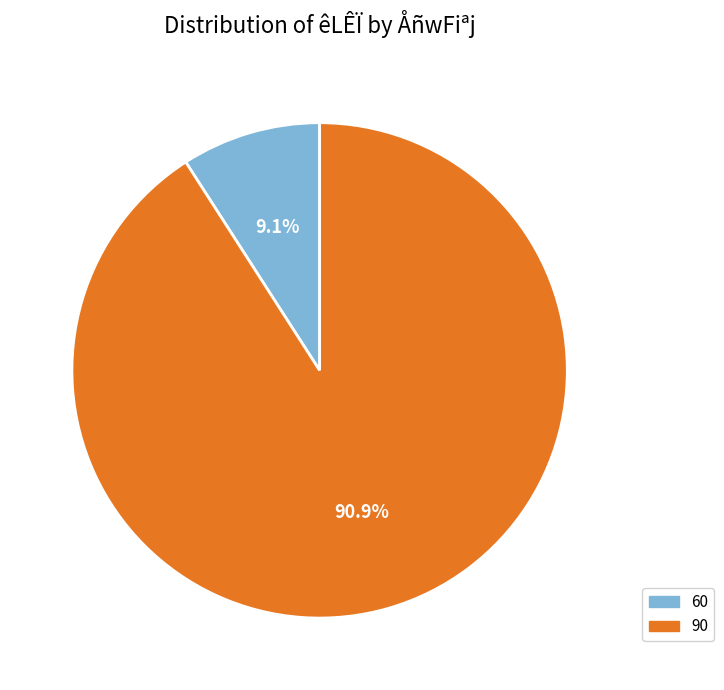

What percentage is the 60 slice, to the nearest percent?

9%